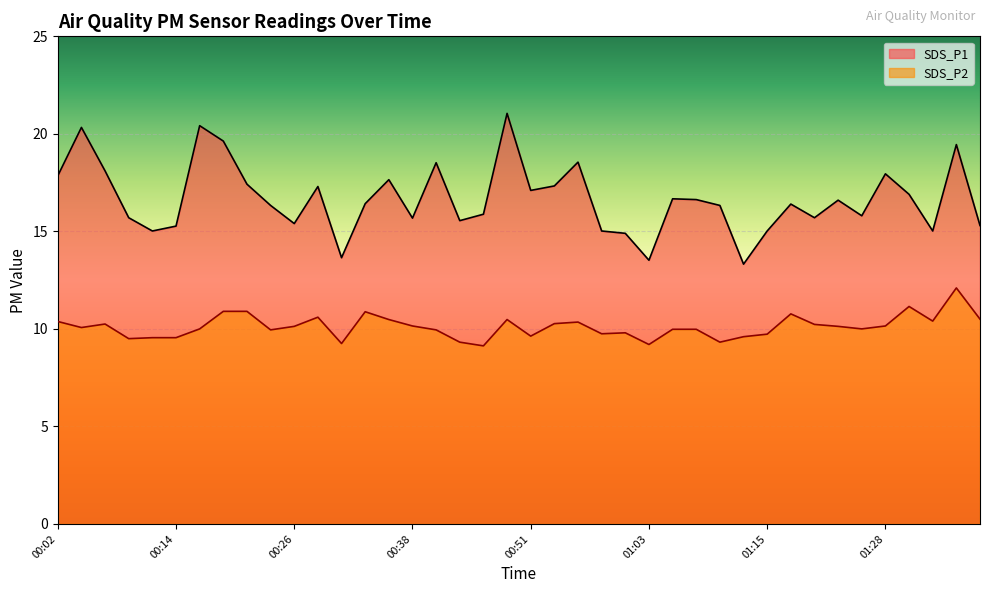

At which category does SDS_P2 reach its first local valley?

00:04